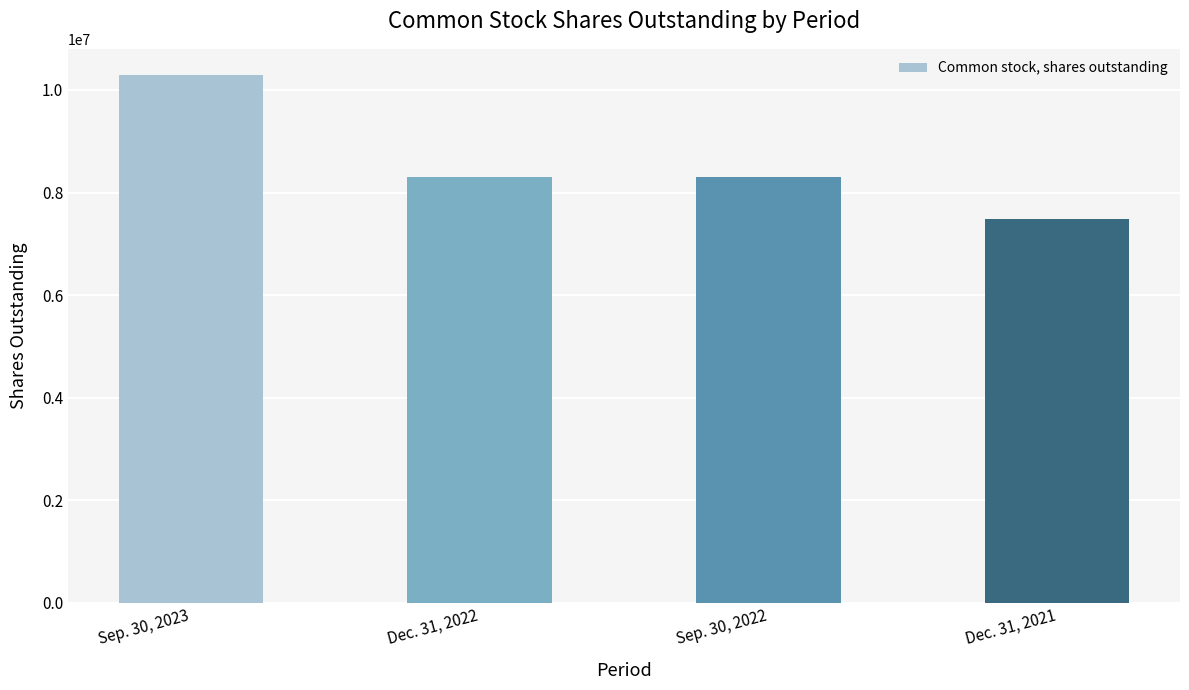

Count the number of data series in this chart.

1